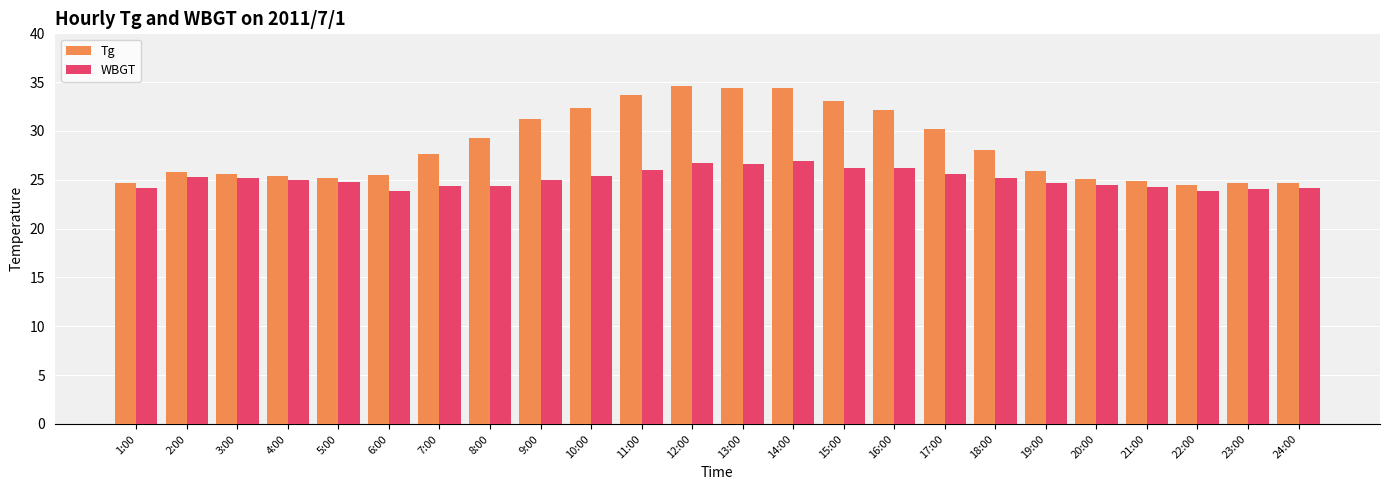

Rank the series by their maximum value, from highest to lowest.

Tg, WBGT